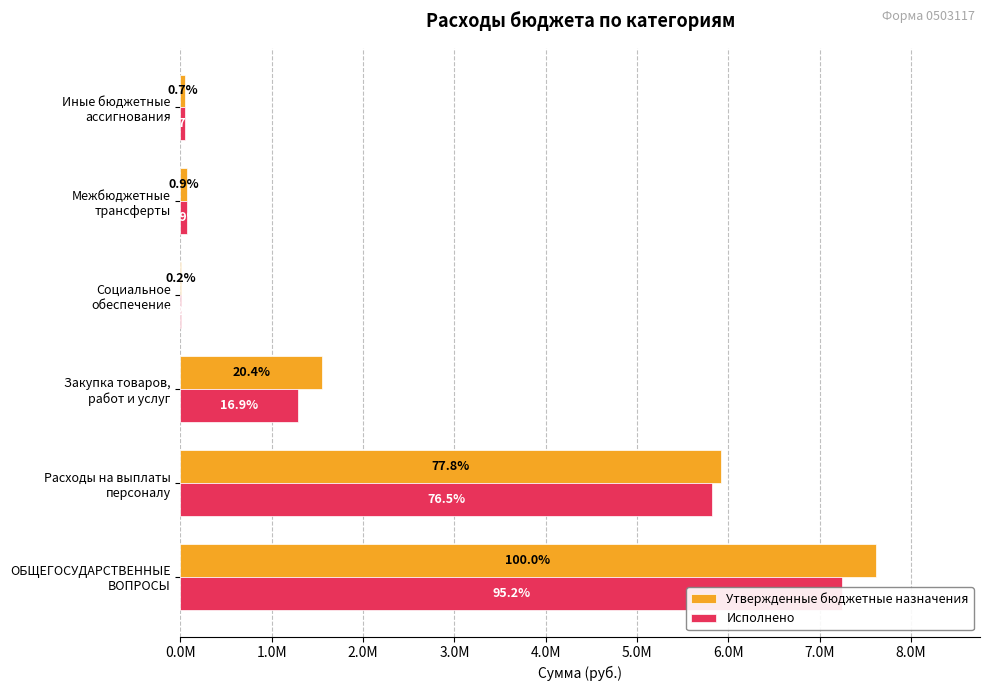

Which series has the largest range (max minus min)?

Утвержденные бюджетные назначения